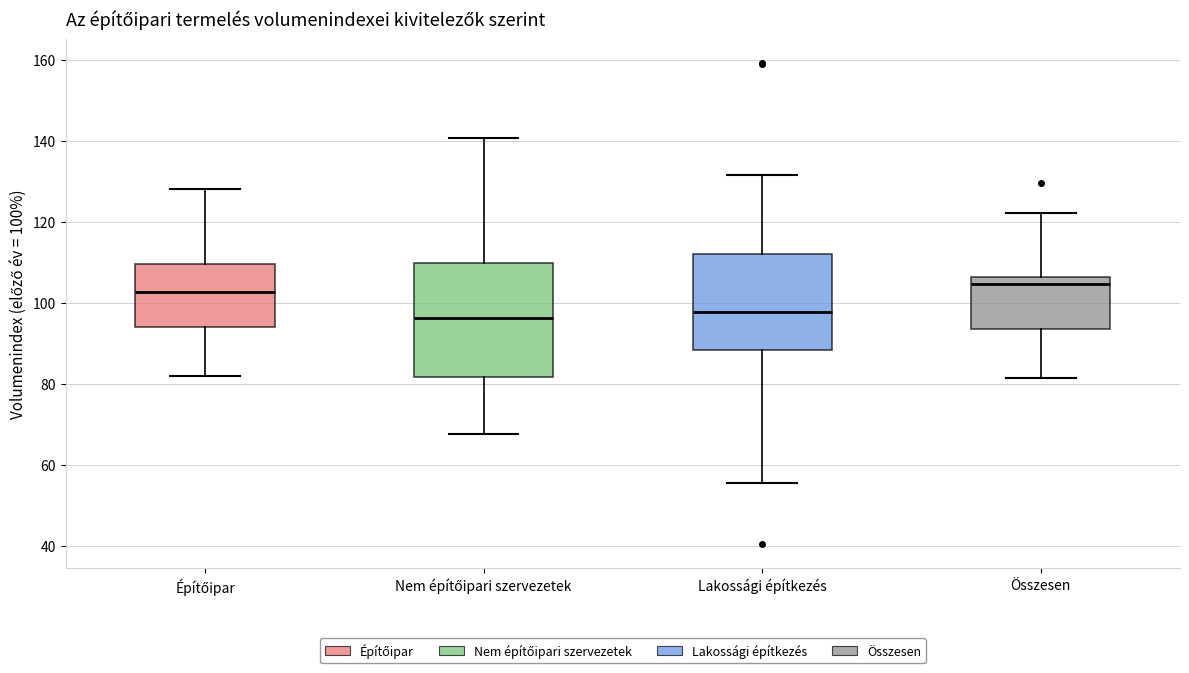

Reading left to right, read every box against the y-axis: the position of its median line, the range the box covers, and the ends of its whiskers. The values are not printed on the chart, so give them approximately, as read against the axis.

Építőipar: median 102, box 94 to 110, whiskers 82 to 128
Nem építőipari szervezetek: median 96, box 82 to 110, whiskers 68 to 140
Lakossági építkezés: median 98, box 88 to 112, whiskers 56 to 132
Összesen: median 104, box 94 to 106, whiskers 82 to 122